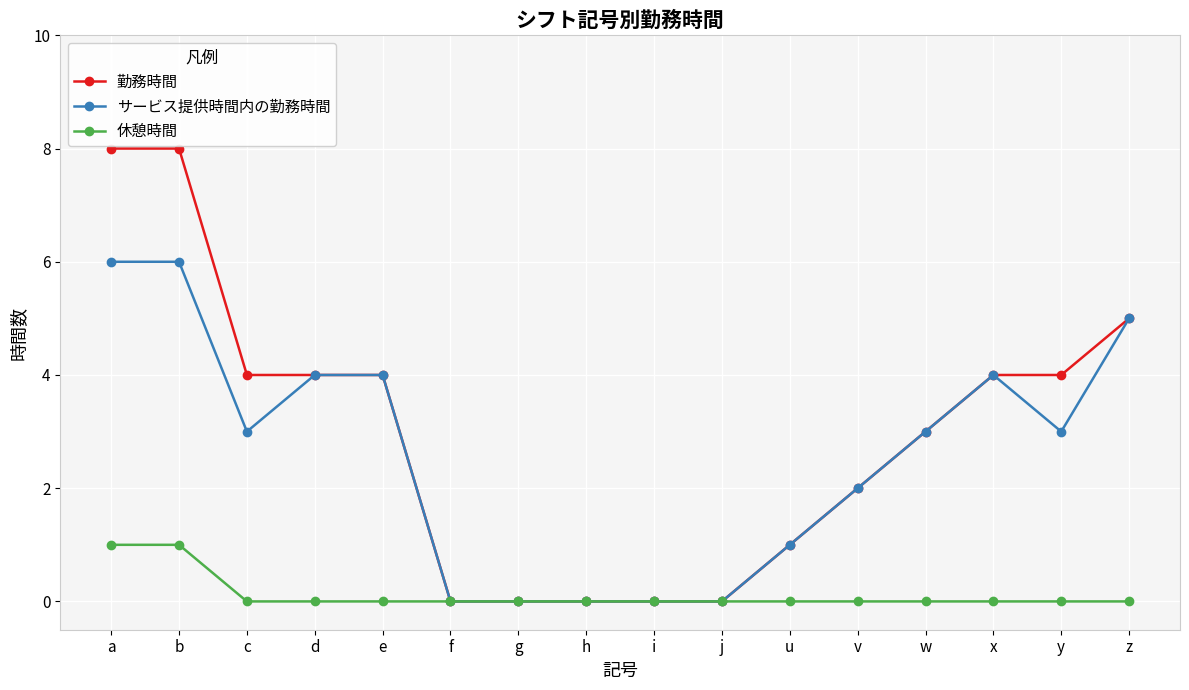

Which series has the widest spread of values?

勤務時間